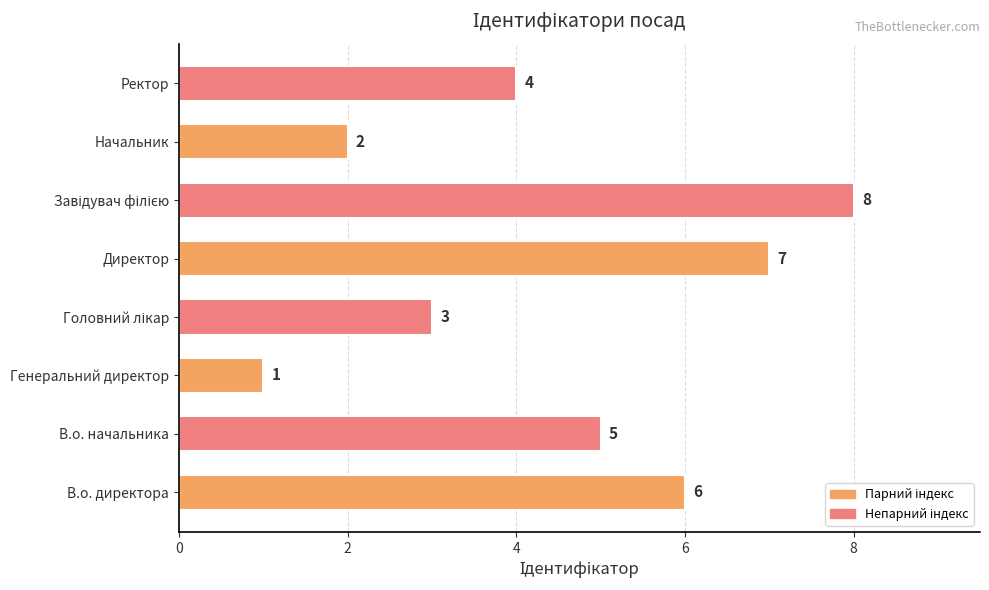

What is the difference between the maximum and minimum values?

7